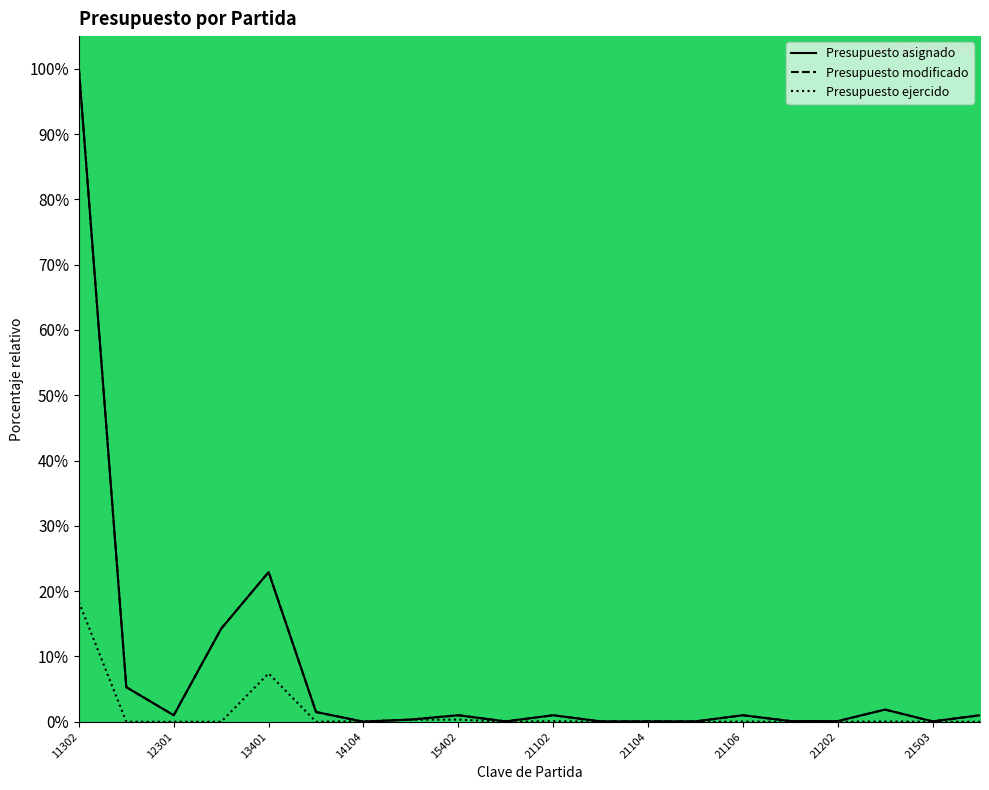

True or false: Presupuesto modificado and Presupuesto asignado intersect in this chart.

False